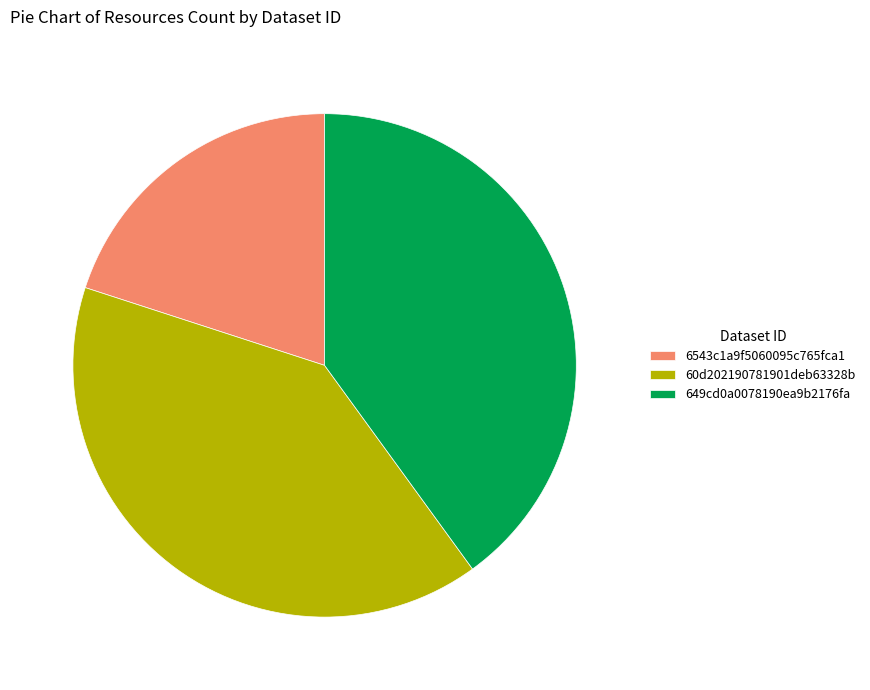

Combined, do 60d202190781901deb63328b and 6543c1a9f5060095c765fca1 account for over 50%?

Yes